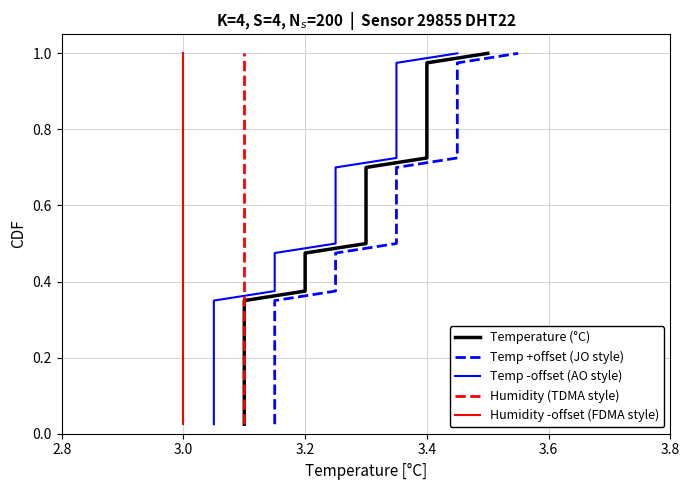

Is the value of Humidity (TDMA style) at 15 greater than the value of Temp -offset (AO style) at 14?

Yes